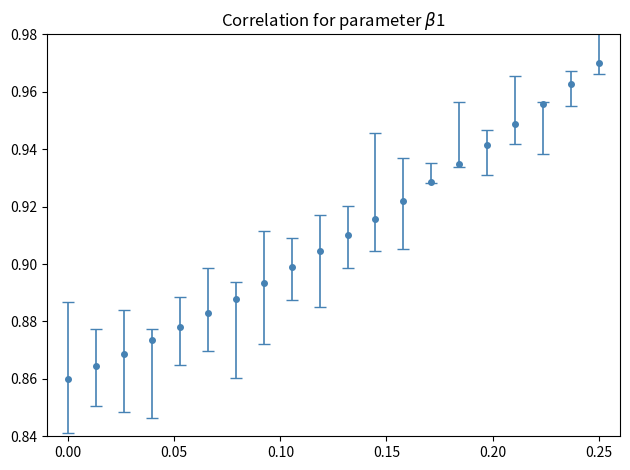

True or false: the data has more than 0 interior local peaks.

False